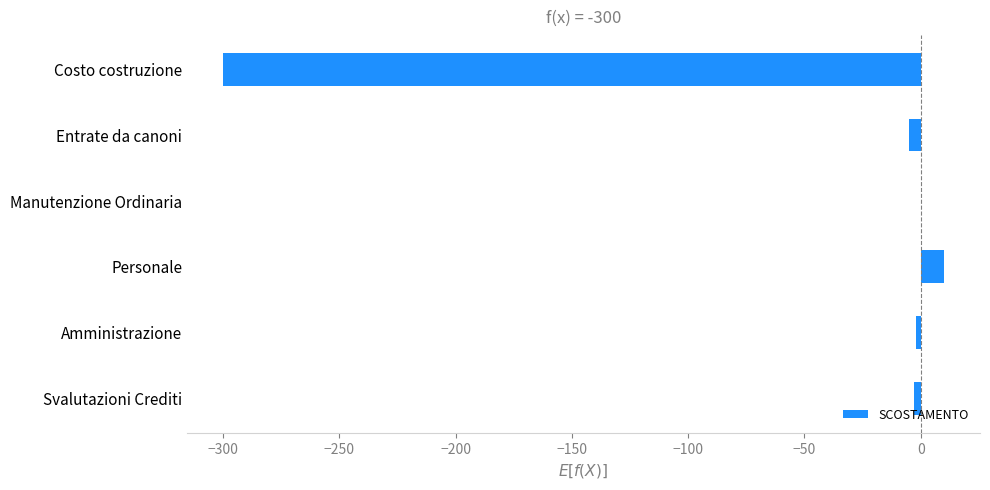

Is it true that the value at Costo costruzione is -104?

False